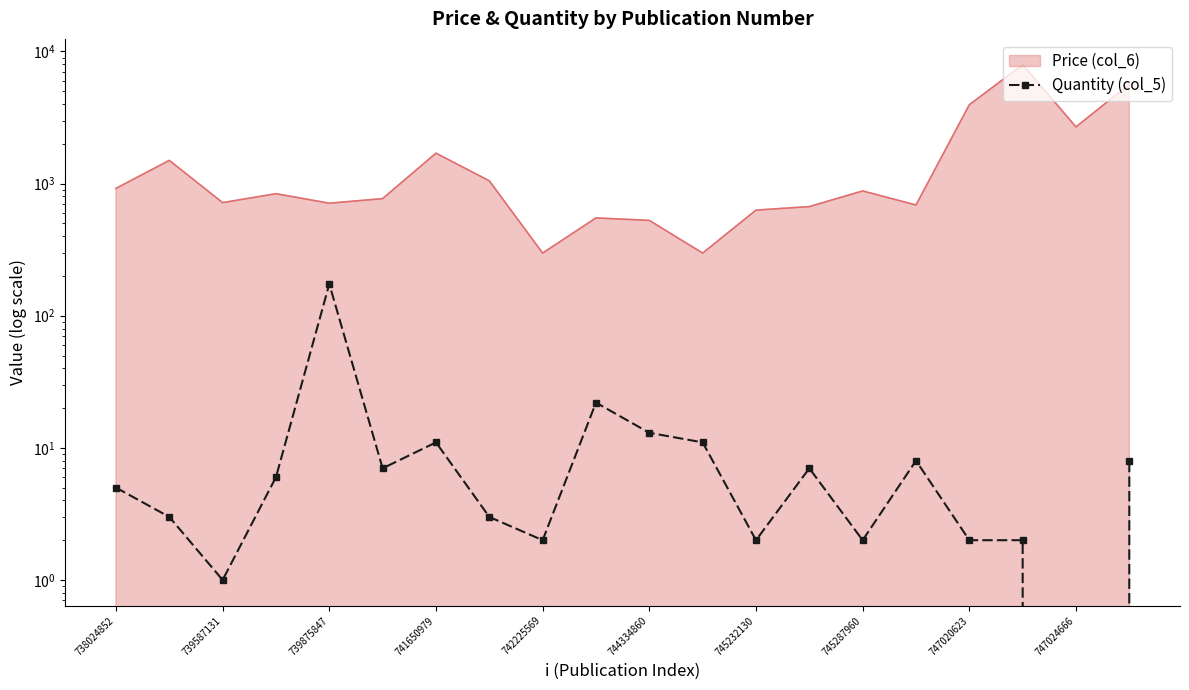

True or false: the data has more than 0 interior local peaks.

True